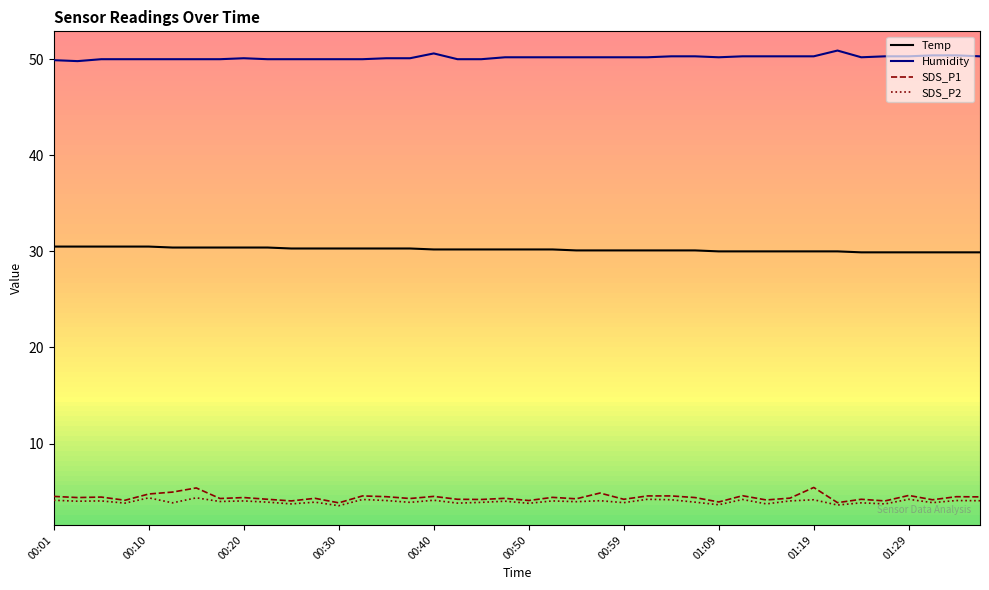

Which series has the largest total across all categories?

Humidity